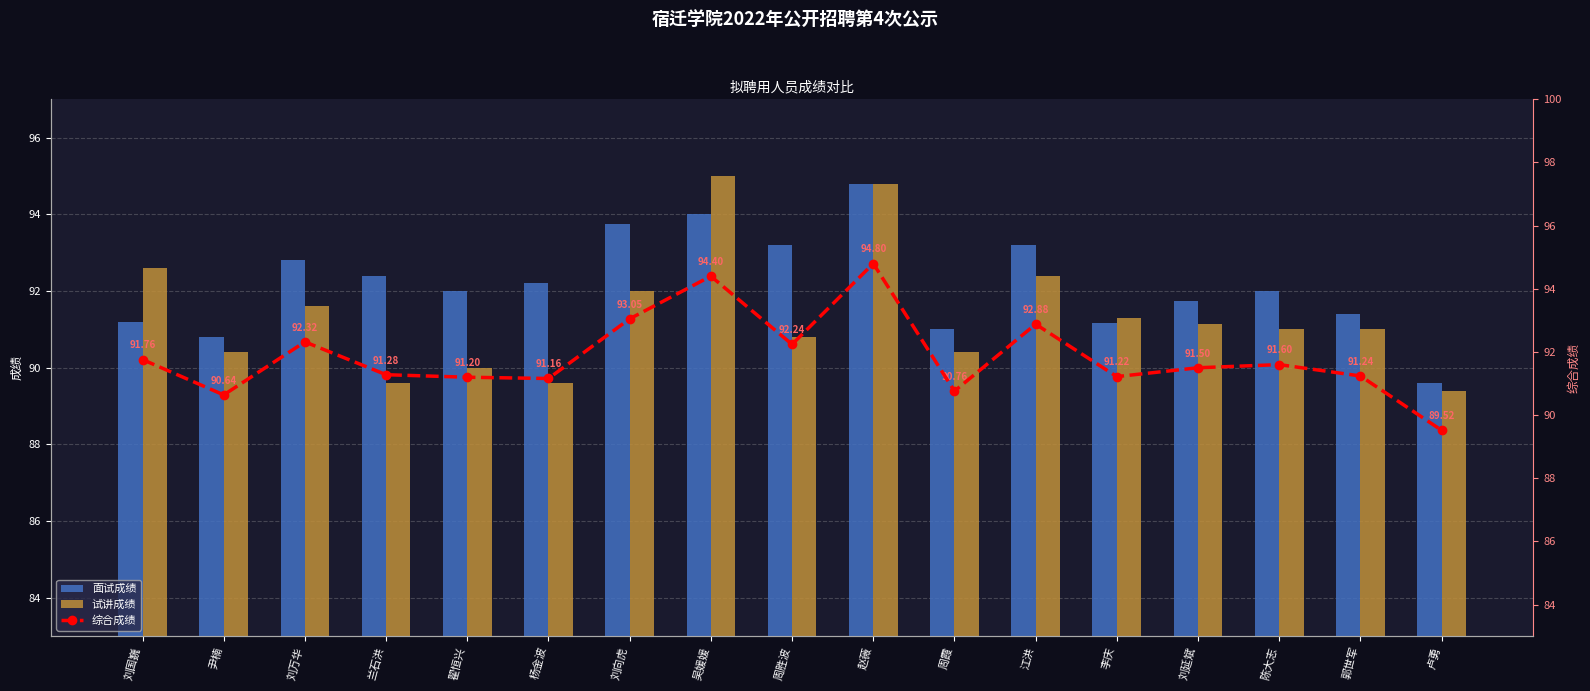

Which series has the largest total across all categories?

面试成绩